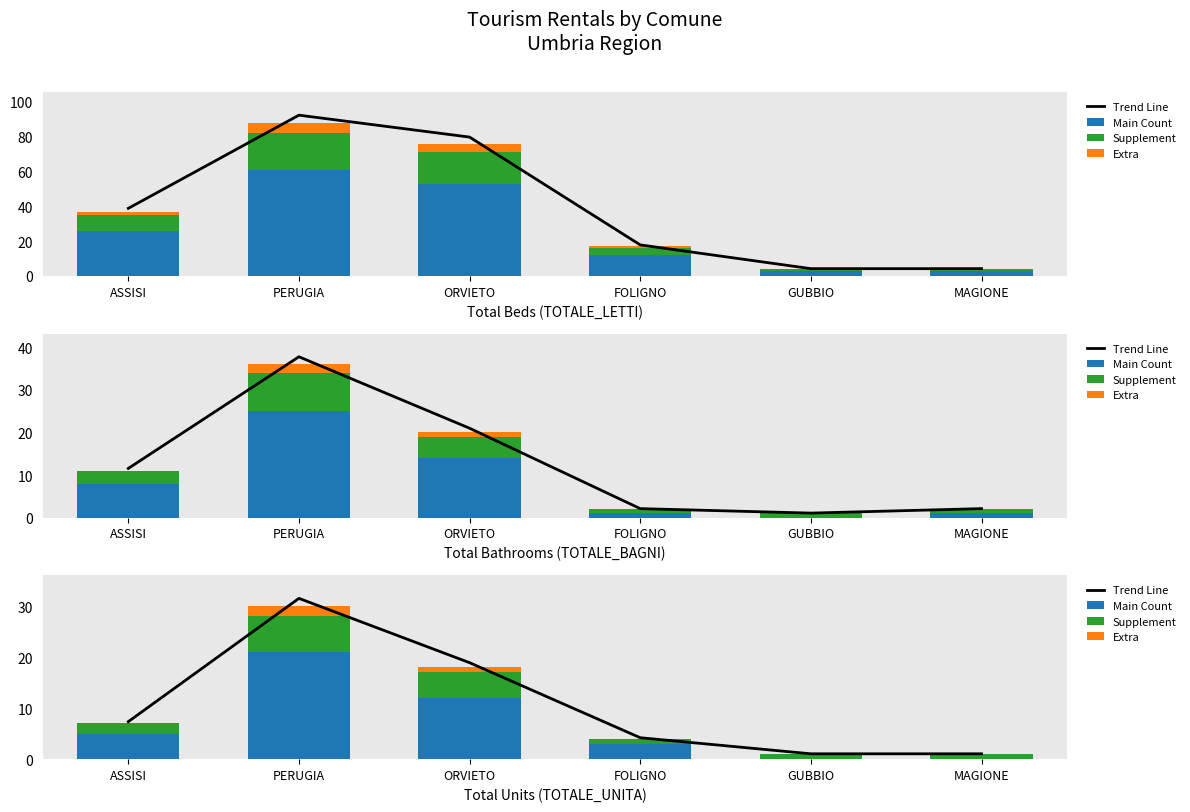

Between ORVIETO and MAGIONE, which series saw the biggest shift?

Trend Line